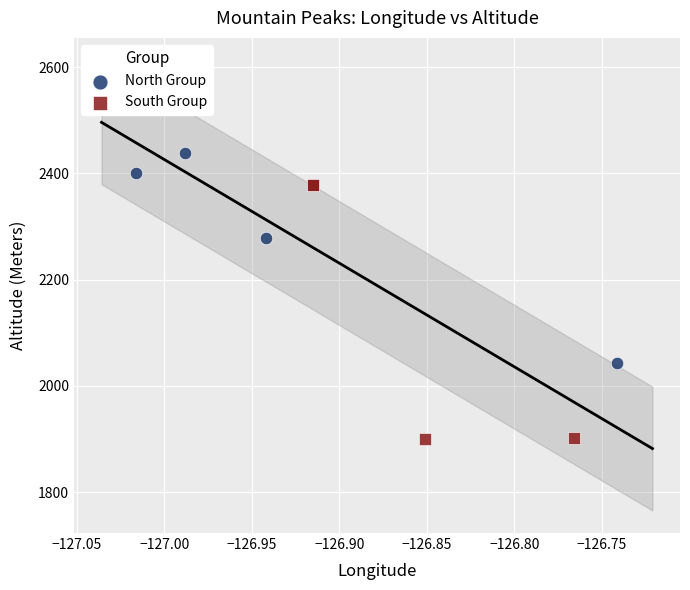

Which series reaches the maximum Y coordinate?

North Group